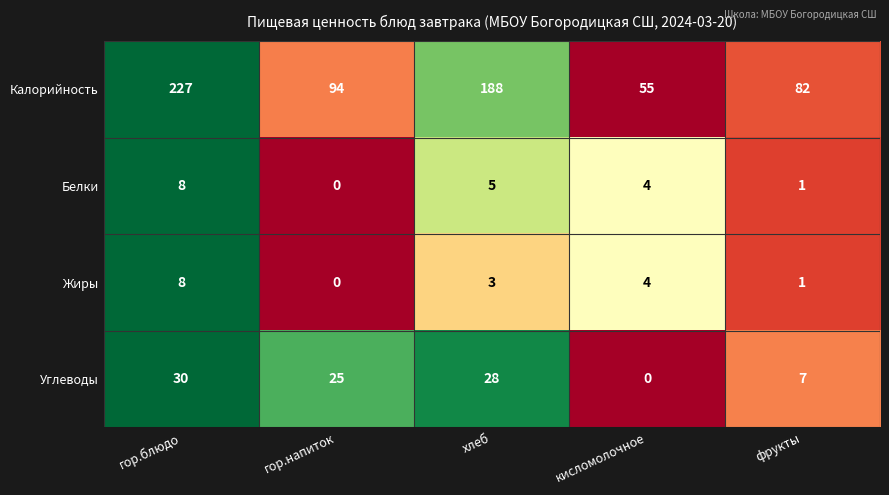

What is the difference between the maximum and minimum values in the Белки series?

8